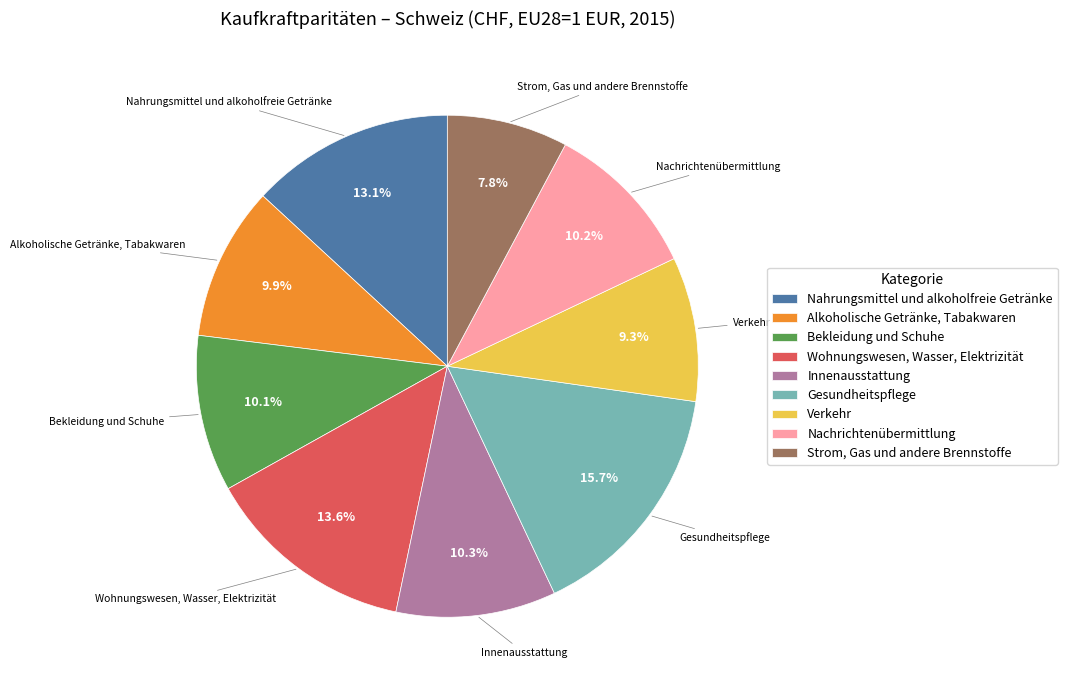

Count the number of slices in the pie.

9